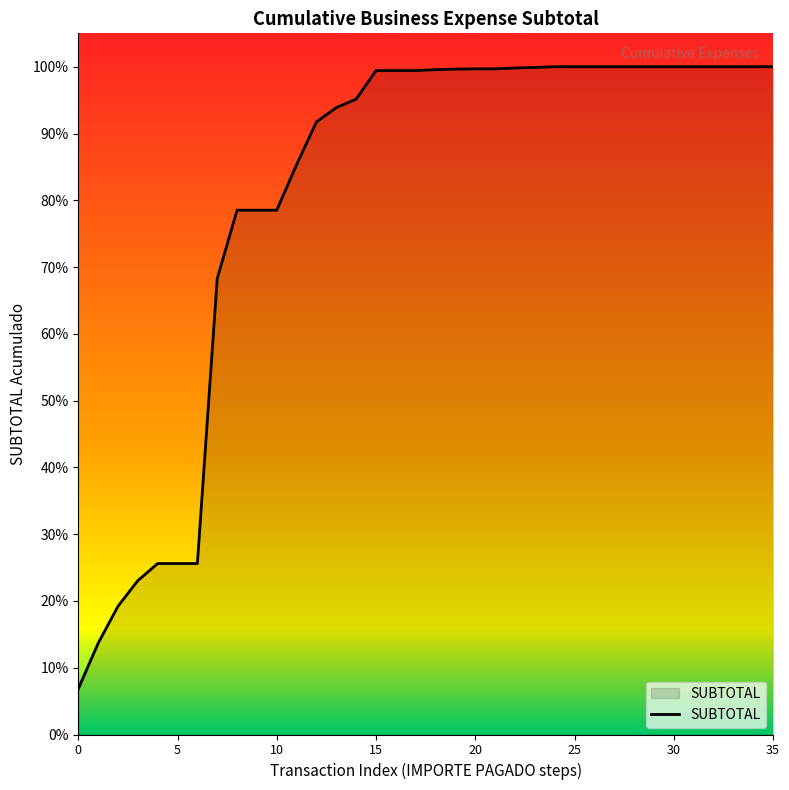

What is the label of the 26th point from the right?

10